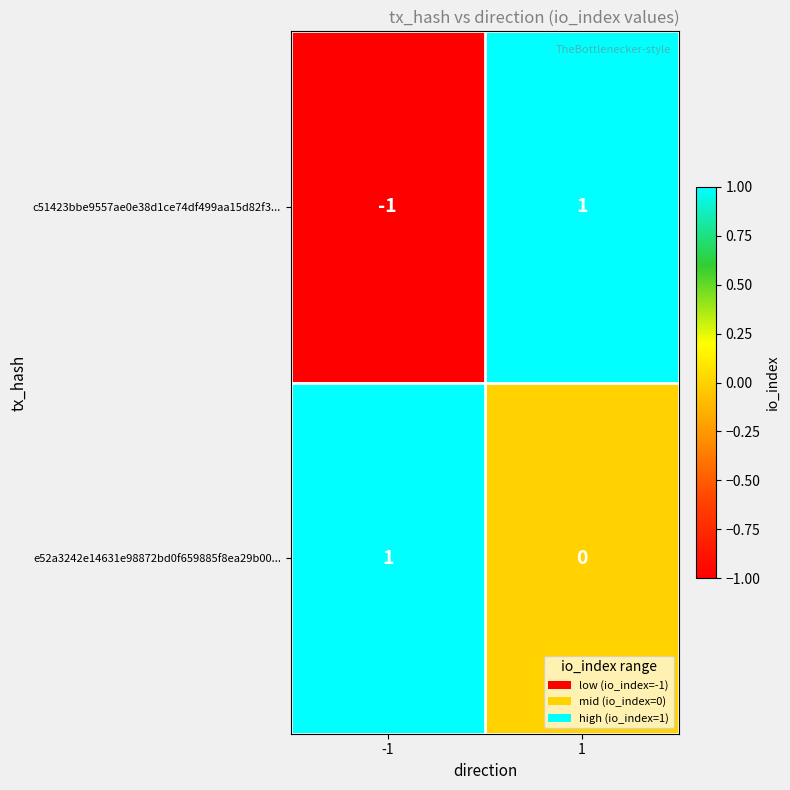

The value of c51423bbe9557ae0e38d1ce74df499aa15d82f3... at 1 is 2. True or false?

False